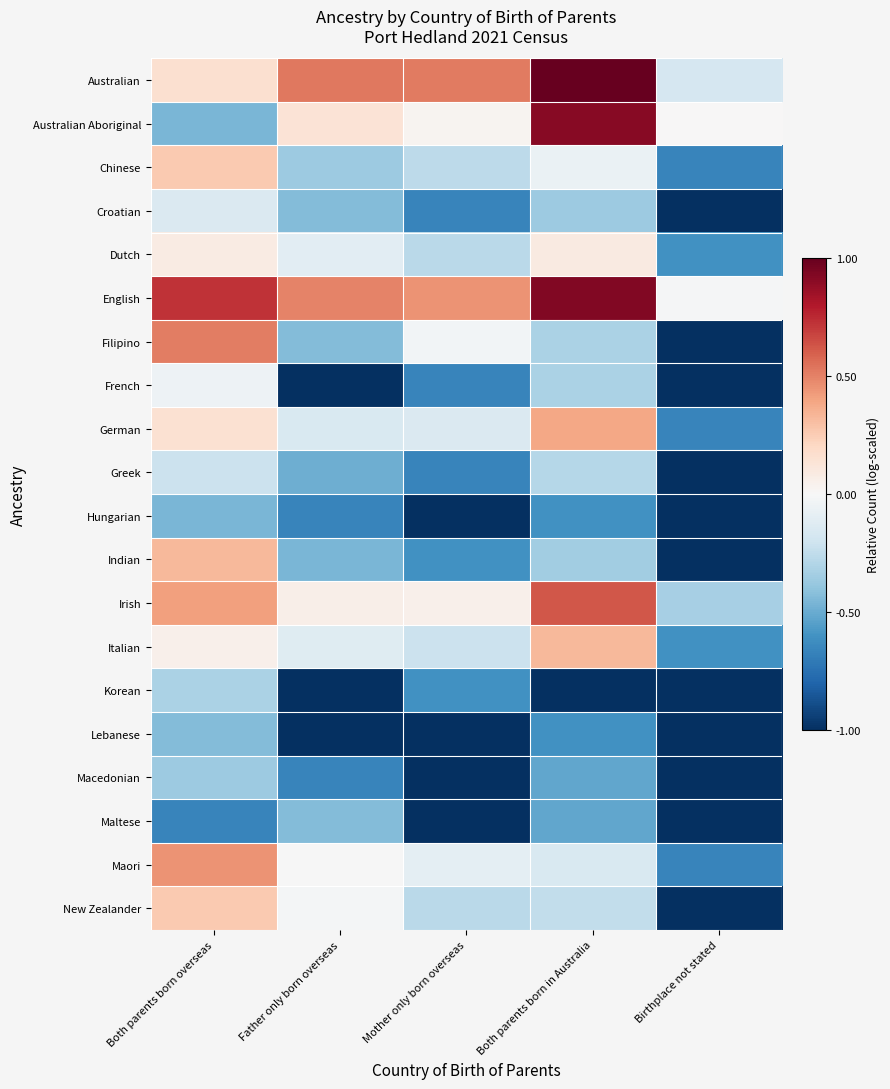

What is the total value across all series at Father only born overseas?

-6.1